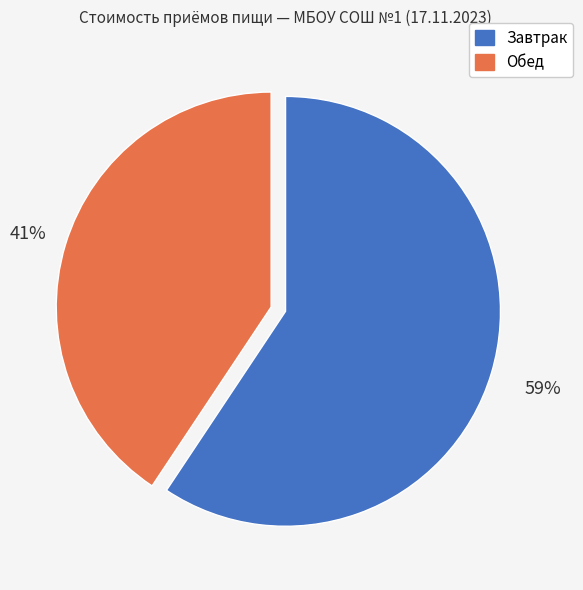

To the nearest percent, what percentage of the pie is Обед?

41%